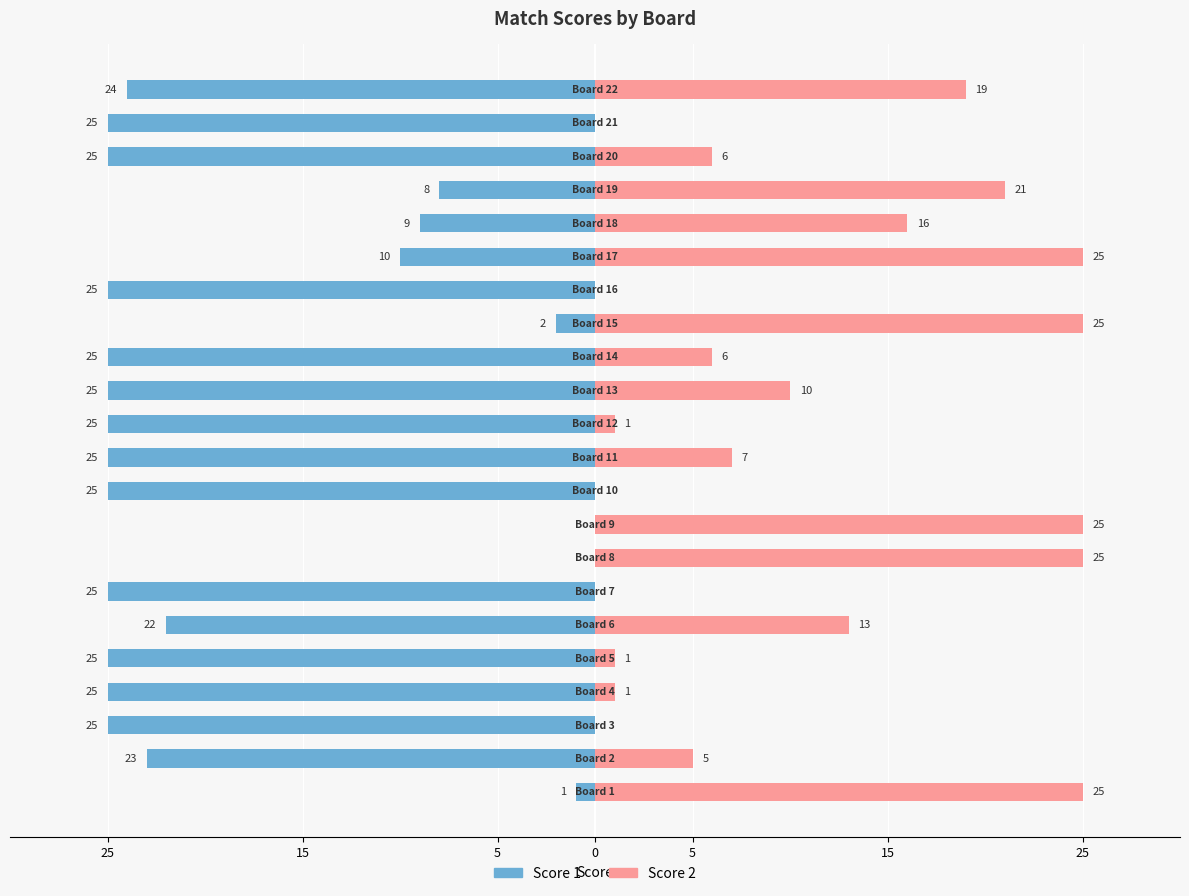

Reading left to right, extract all data points from this chart.

Score 1: -1	-23	-25	-25	-25	-22	-25	0	0	-25	-25	-25	-25	-25	-2	-25	-10	-9	-8	-25	-25	-24
Score 2: 25	5	0	1	1	13	0	25	25	0	7	1	10	6	25	0	25	16	21	6	0	19